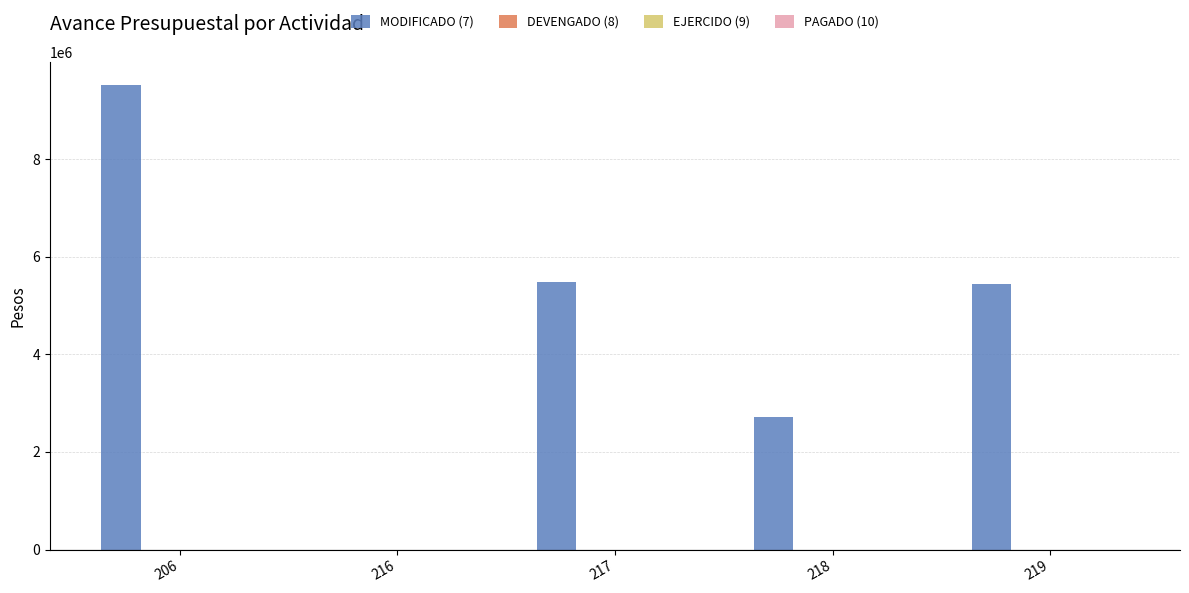

What is the greatest value displayed?

9507771